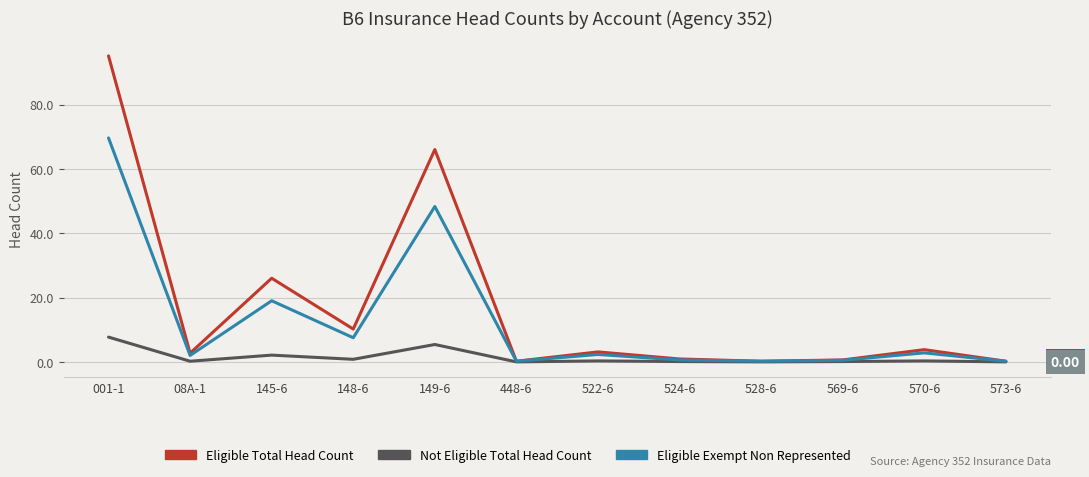

Rank the series by their average value, from highest to lowest.

Eligible Total Head Count, Eligible Exempt Non Represented, Not Eligible Total Head Count